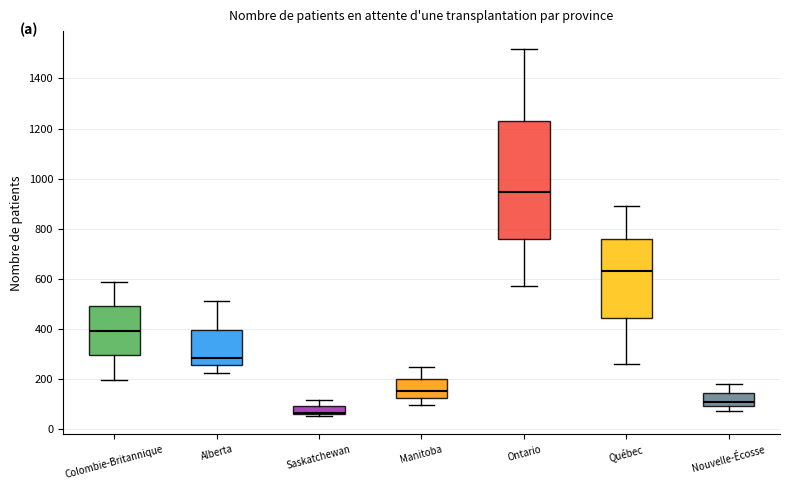

Comparing the boxes themselves (not the whiskers), which one is the tallest?

Ontario